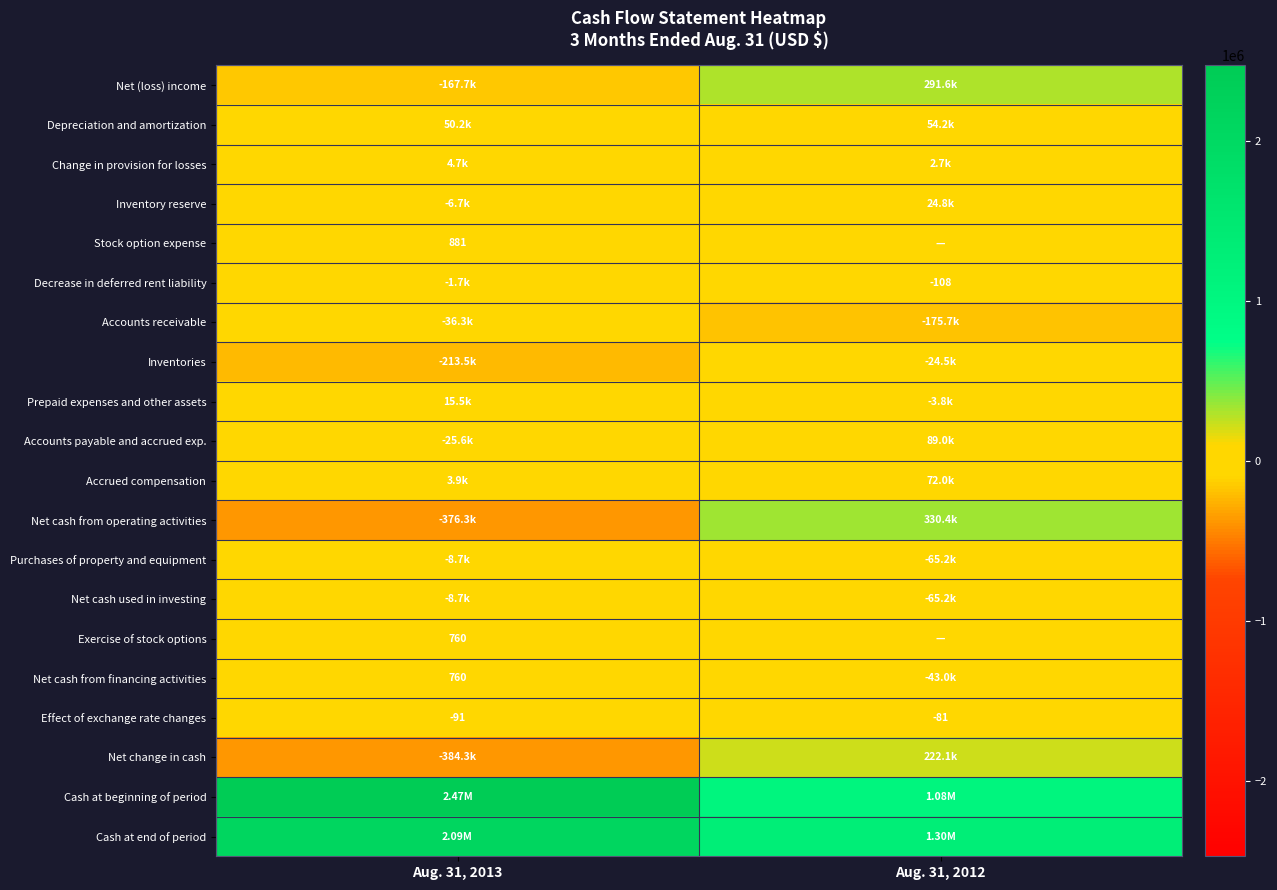

Between Aug. 31, 2012 and Aug. 31, 2013, which is larger?

Aug. 31, 2012